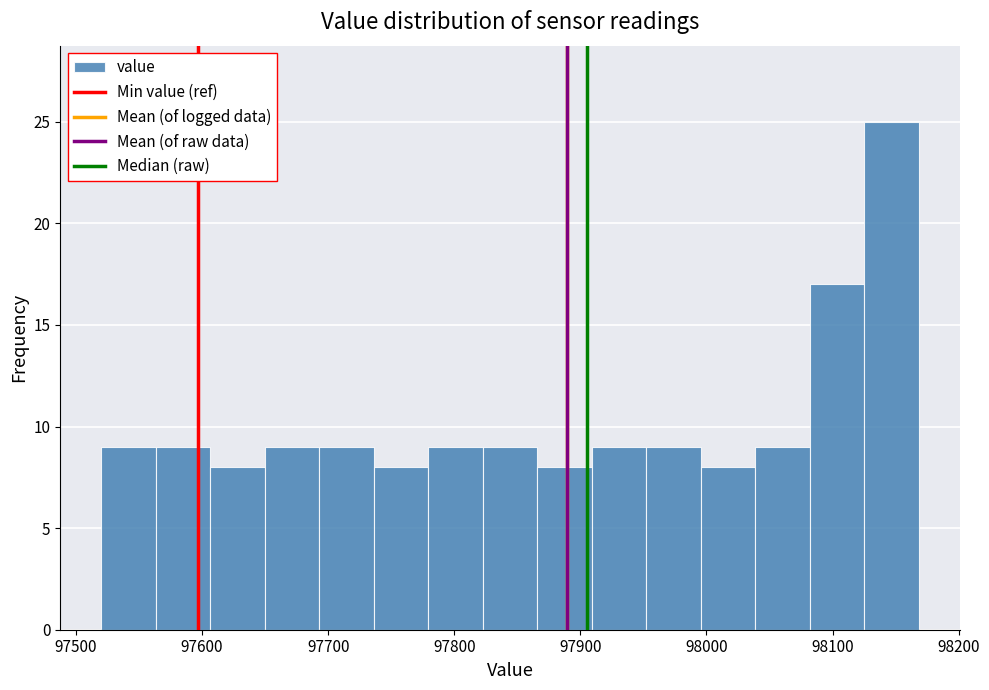

What is the height of the bar covering 97780 to 97820 on the x-axis? Neither the bar edges nor the heights are printed on the chart, so give them approximately, as read against the axes.

9